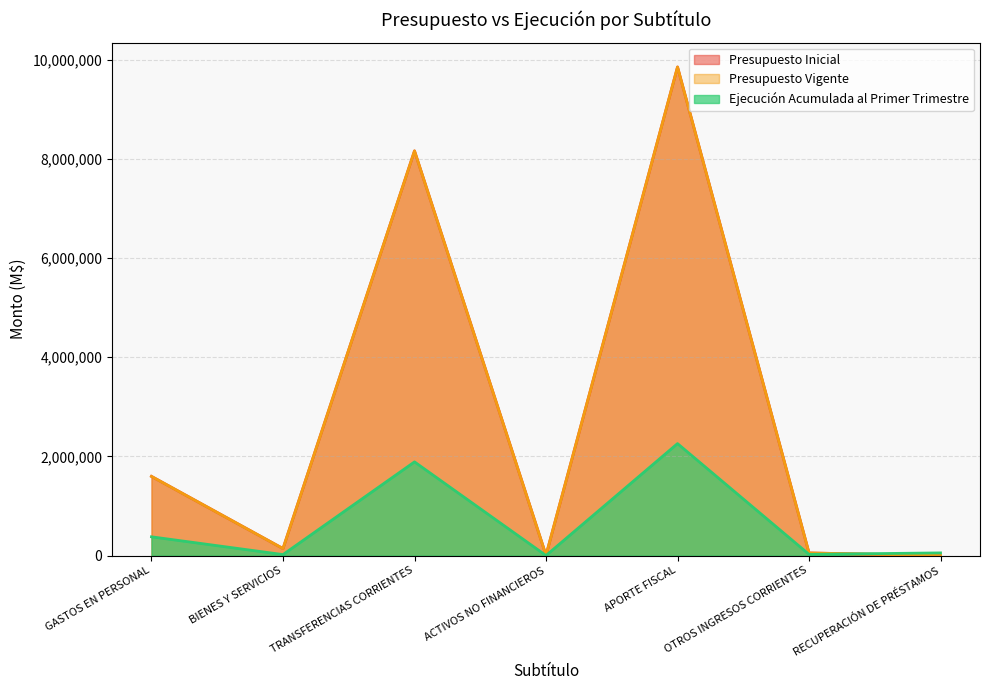

How many interior local valleys does the Presupuesto Inicial series have?

2